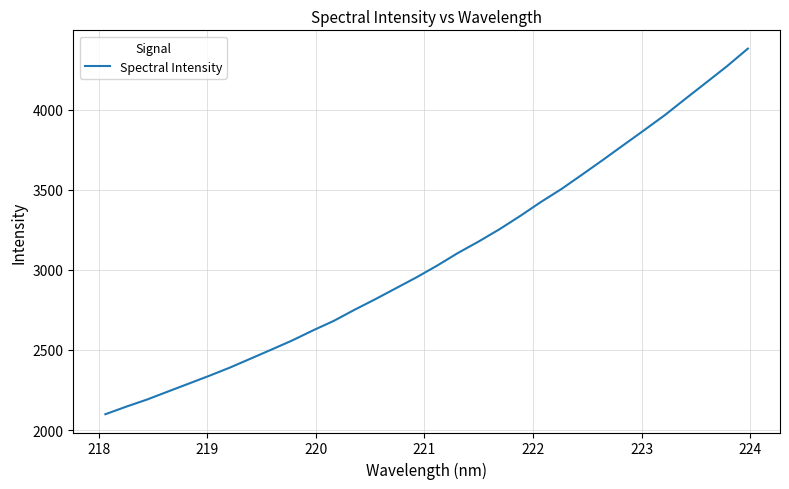

What is the greatest value displayed?

4380.3